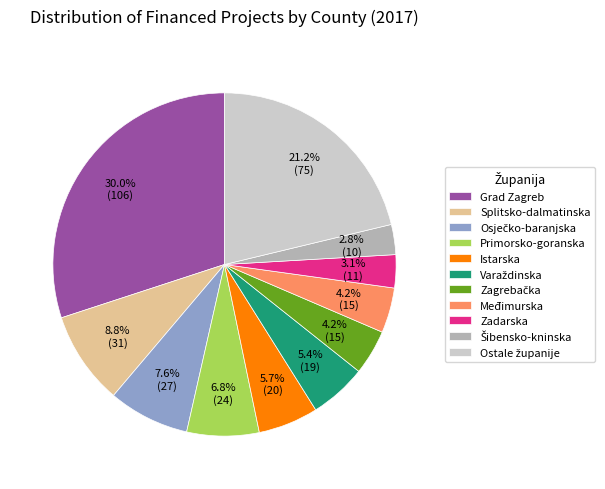

What is the total percentage of Istarska and Zadarska?

8.8%